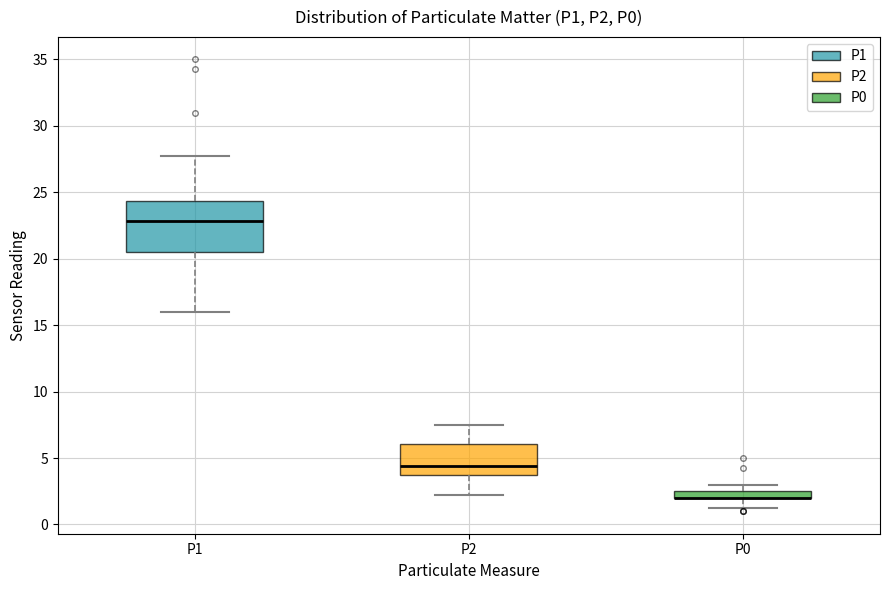

Where is the upper edge of the box for P1 on the y-axis? The values are not printed on the chart, so give them approximately, as read against the axis.

24.5